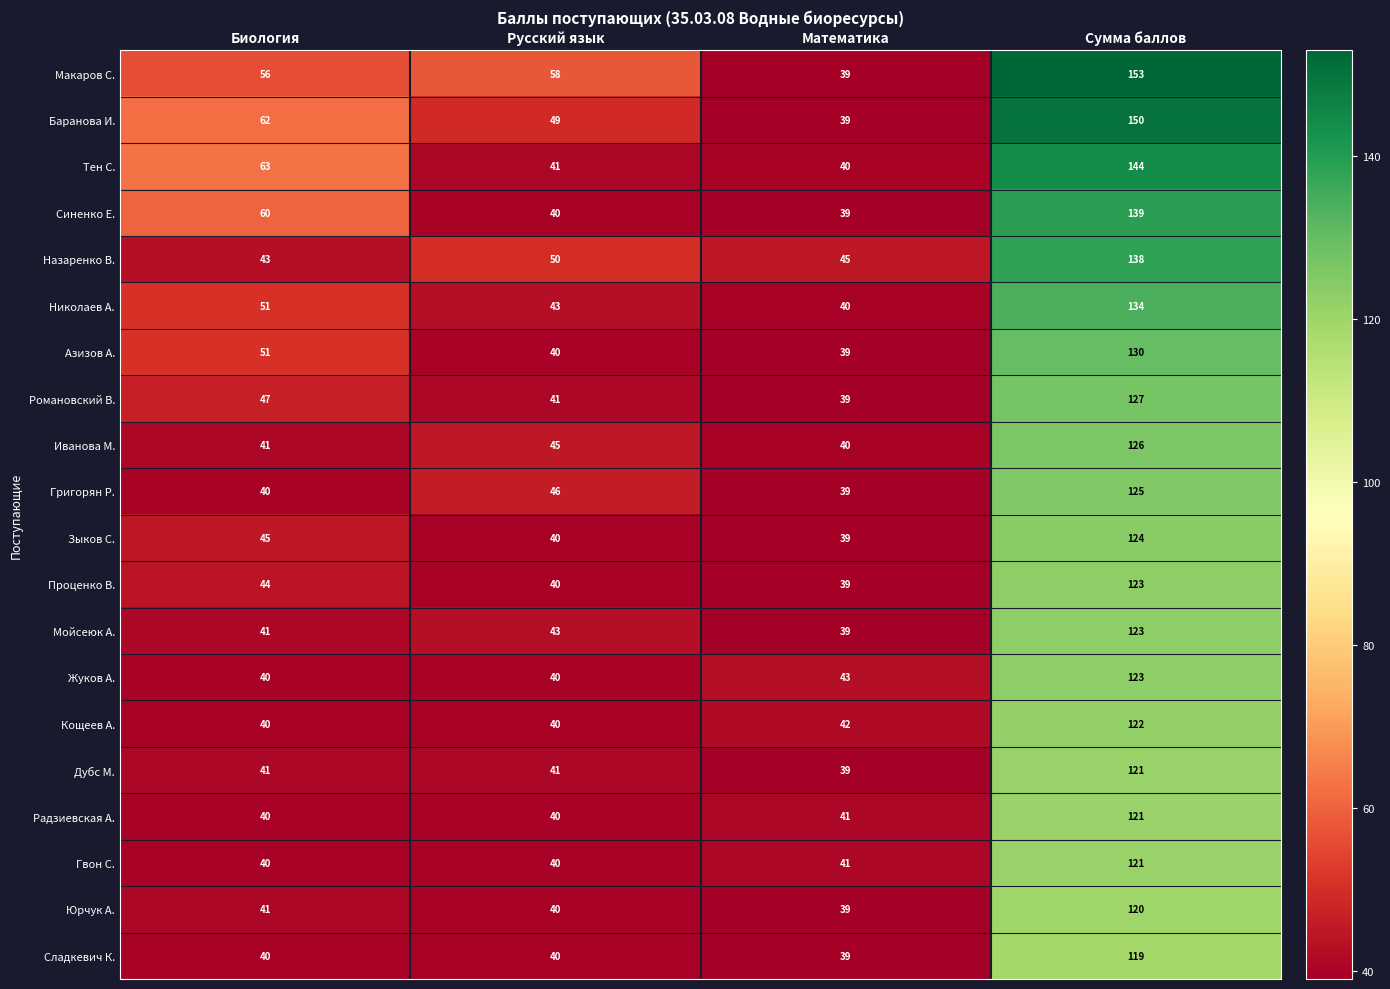

What is the average value of the Жуков А. series?

62